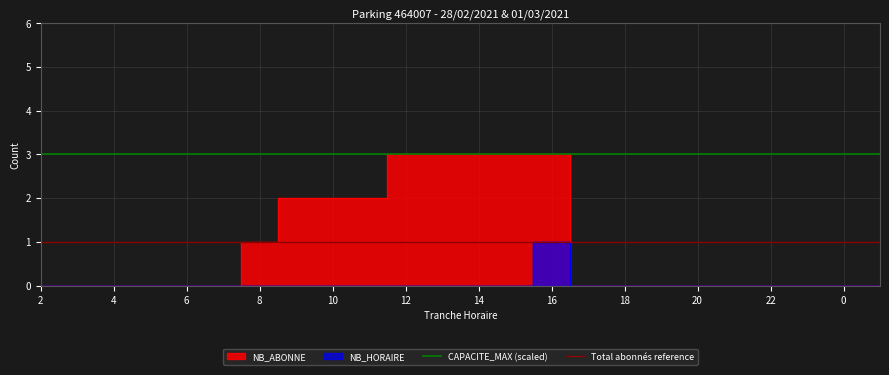

Which series changed the most between 2 and 4?

CAPACITE_MAX (scaled)